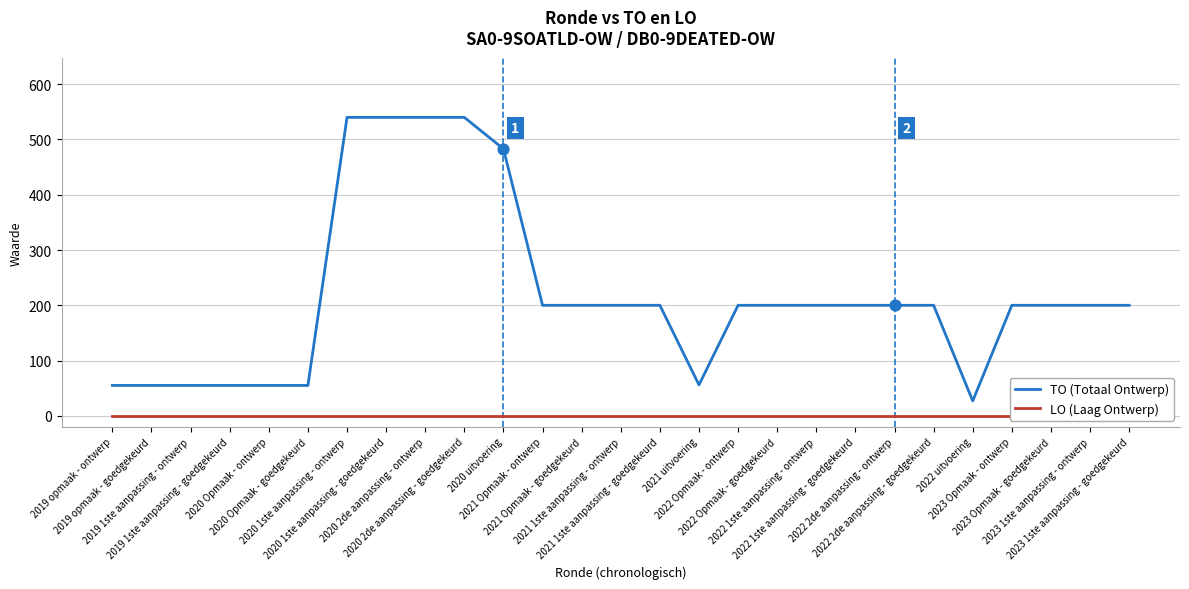

Is the value of LO (Laag Ontwerp) at 2021 uitvoering greater than the value of TO (Totaal Ontwerp) at 2022 Opmaak - goedgekeurd?

No